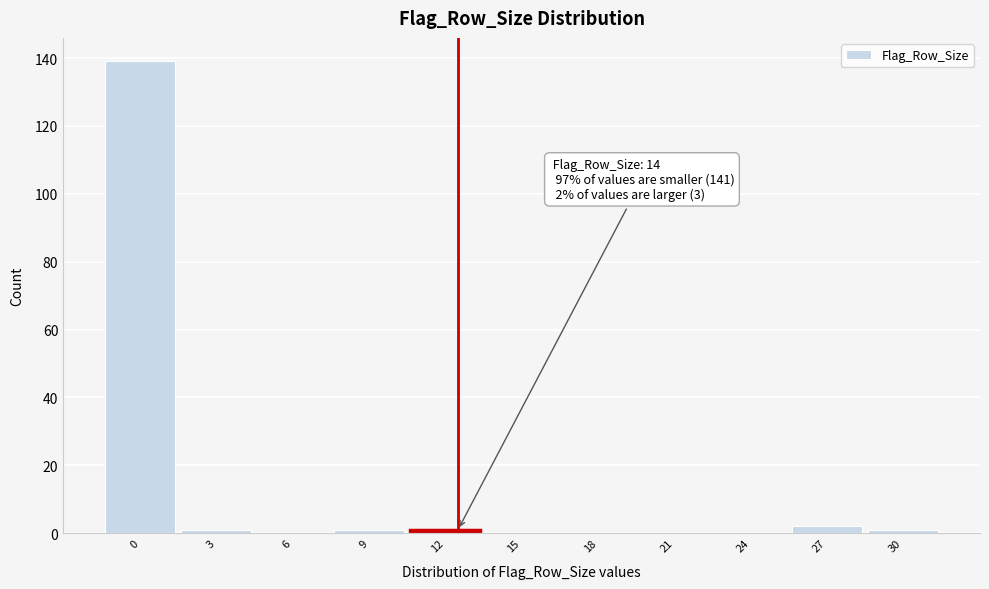

Reading left to right, list all the values displayed in this chart.

0=139	3=1	6=0	9=1	12=1	15=0	18=0	21=0	24=0	27=2	30=1